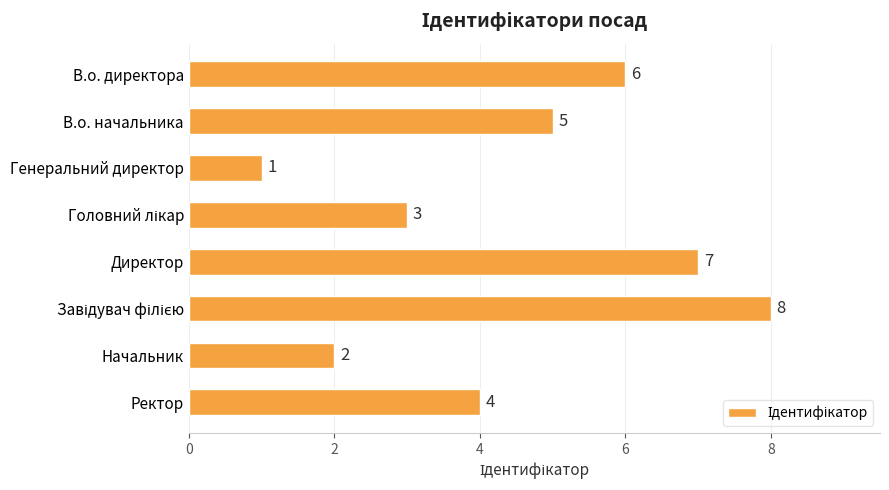

What value does the data have at Ректор?

4